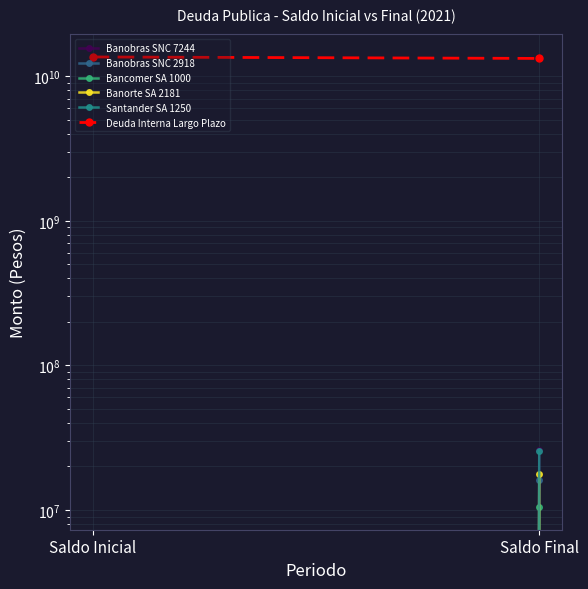

Read the Banobras SNC 2918 value at Saldo Final, to the nearest 10.

15982050